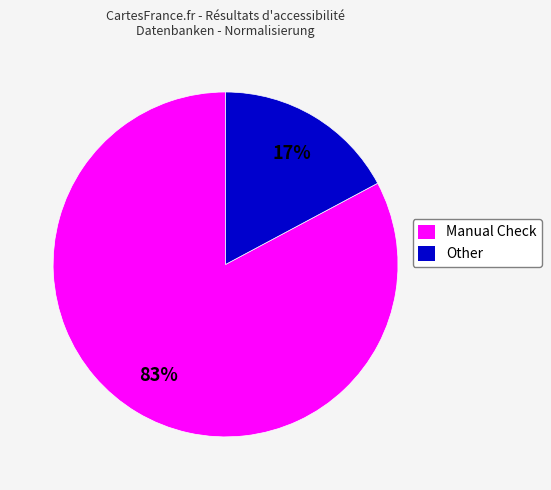

Is Other the majority of the pie?

No